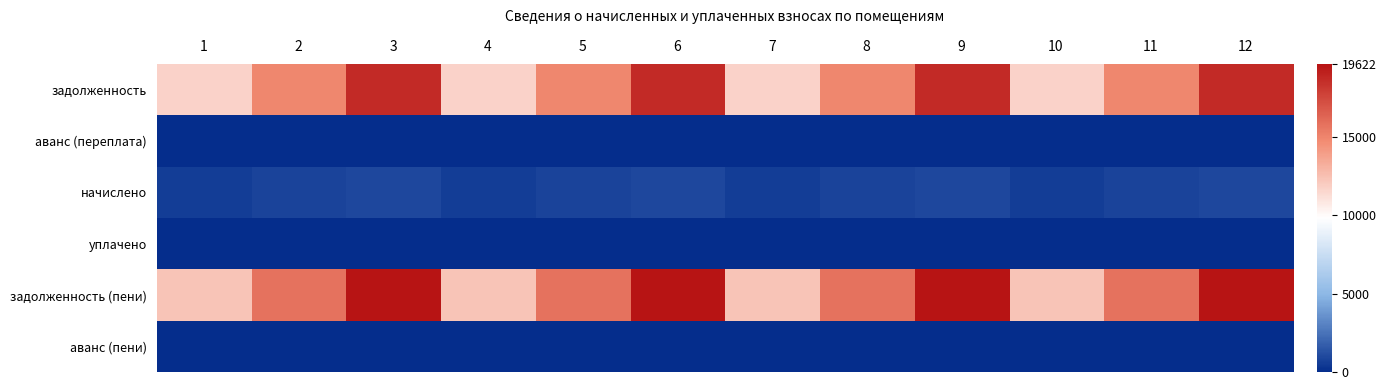

List the series in order of their peak value, highest first.

задолженность (пени), задолженность, начислено, аванс (переплата), уплачено, аванс (пени)